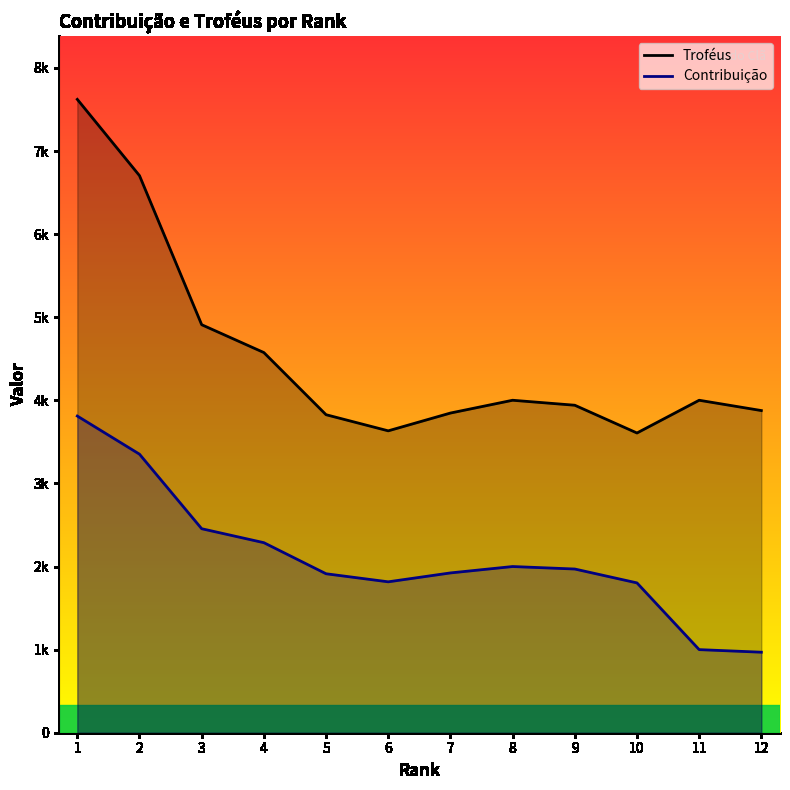

The Troféus series shows 6704 at 2. True or false?

True